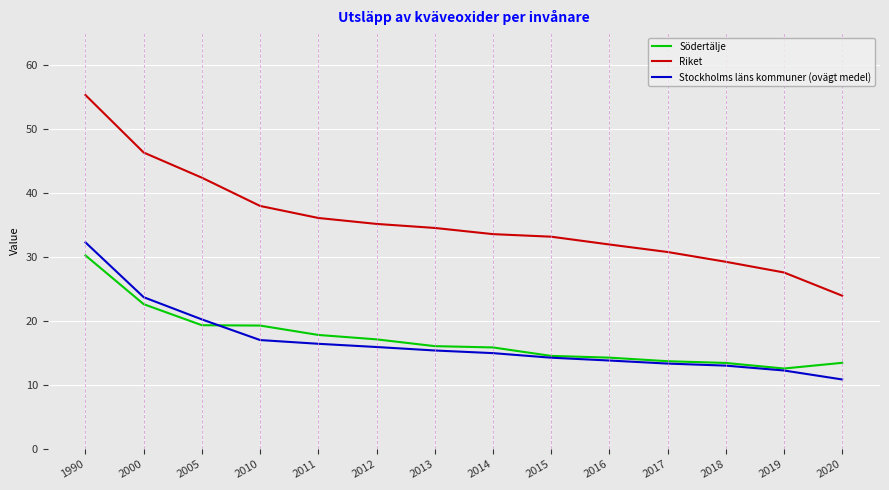

Where is Stockholms läns kommuner (ovägt medel) nearest to the value 21?

2005